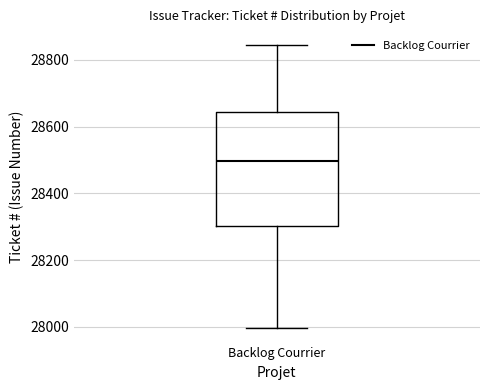

Where is the lower edge of the box for Backlog Courrier on the y-axis? The values are not printed on the chart, so give them approximately, as read against the axis.

28300